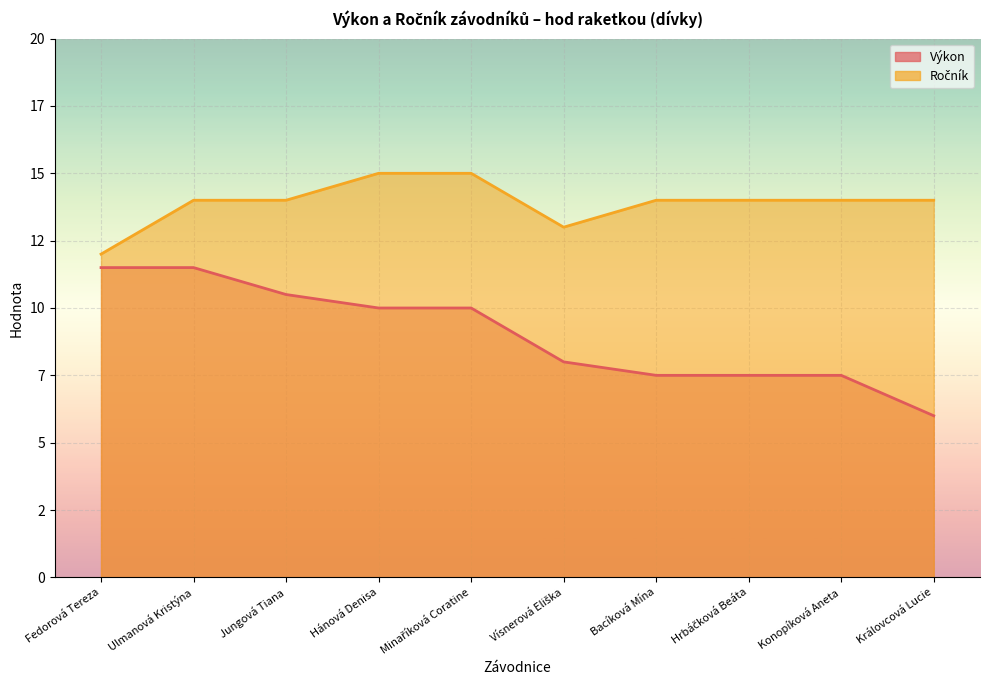

Which series has the largest total across all categories?

Ročník